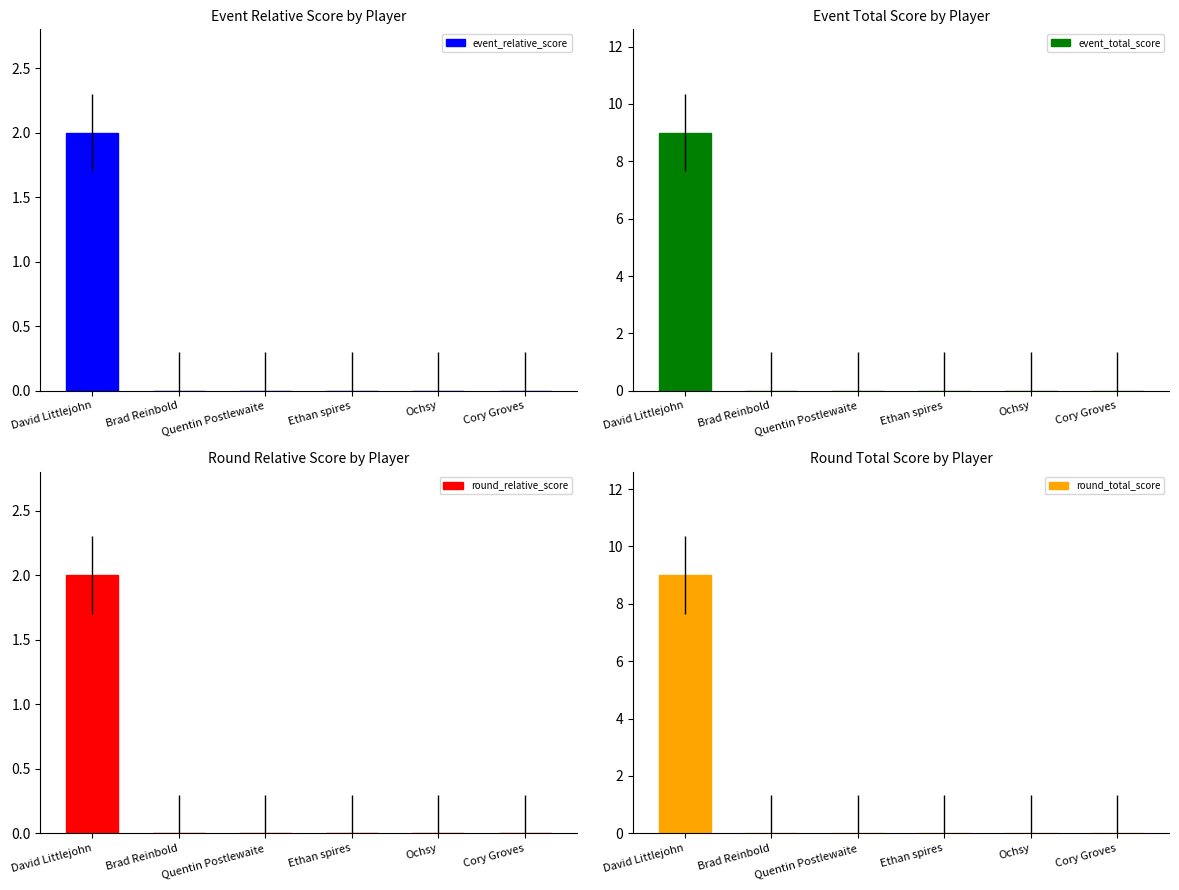

Reading left to right, what are all the values shown in this chart?

event_relative_score: 2	0	0	0	0	0
event_total_score: 9	0	0	0	0	0
round_relative_score: 2	0	0	0	0	0
round_total_score: 9	0	0	0	0	0